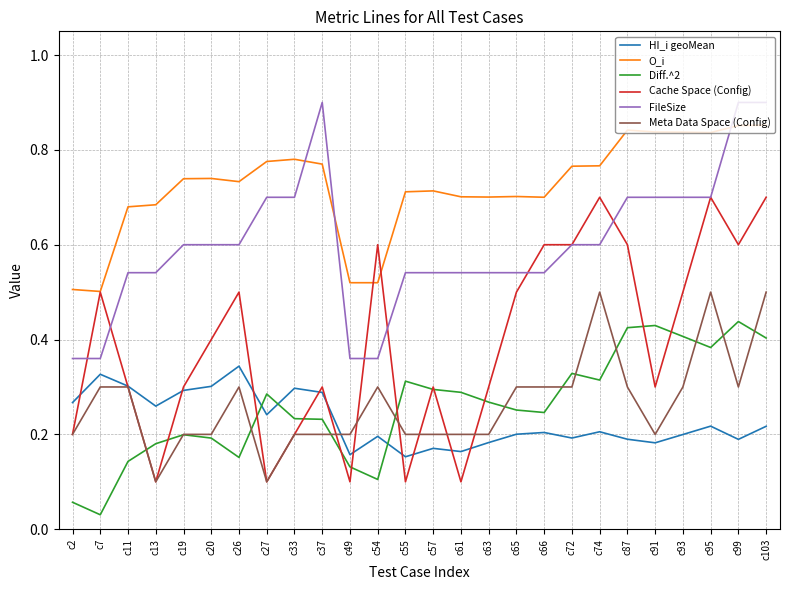

Rank the series by their maximum value, from highest to lowest.

FileSize, O_i, Cache Space (Config), Meta Data Space (Config), Diff.^2, HI_i geoMean